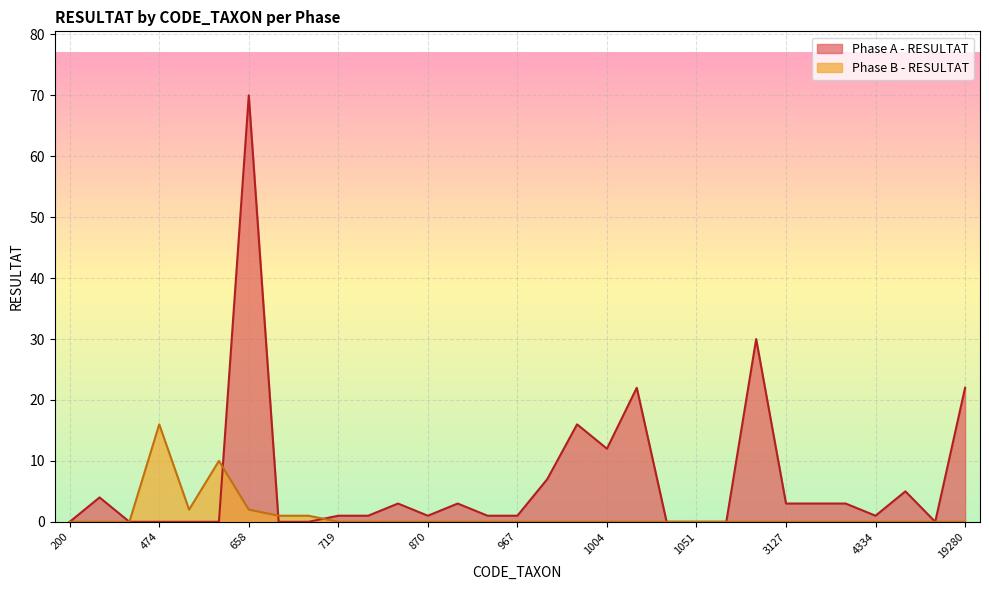

The Phase B - RESULTAT series shows 0 at 1028. True or false?

True